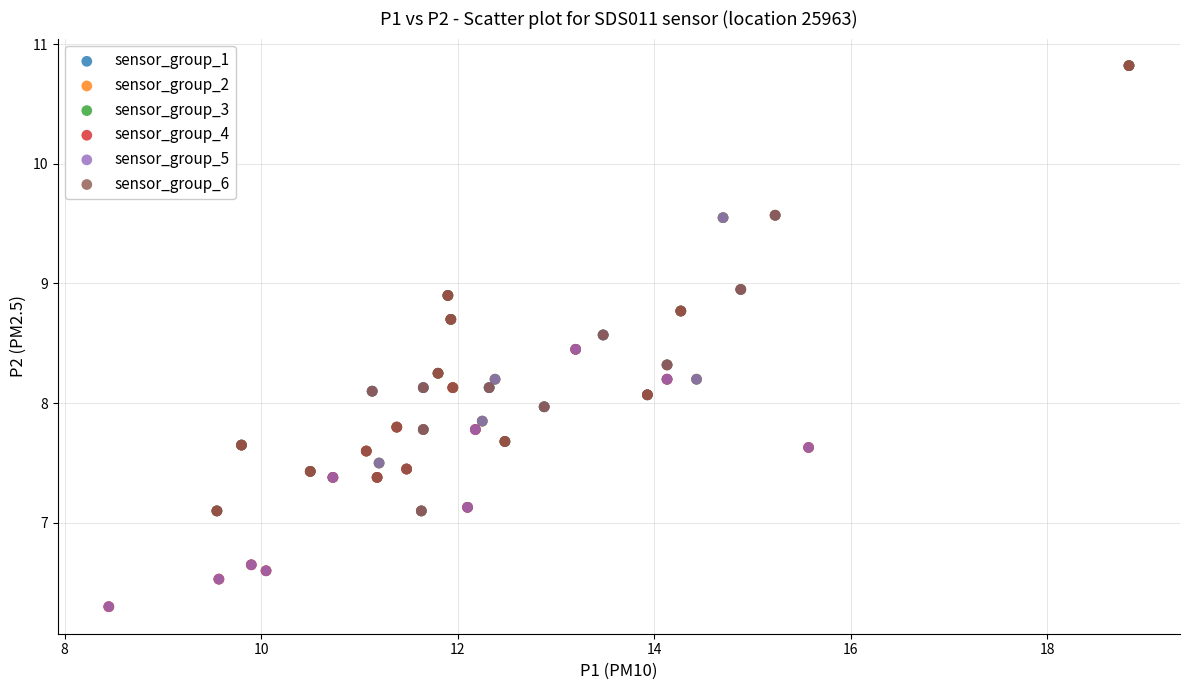

Which series has the widest spread of Y values?

sensor_group_4